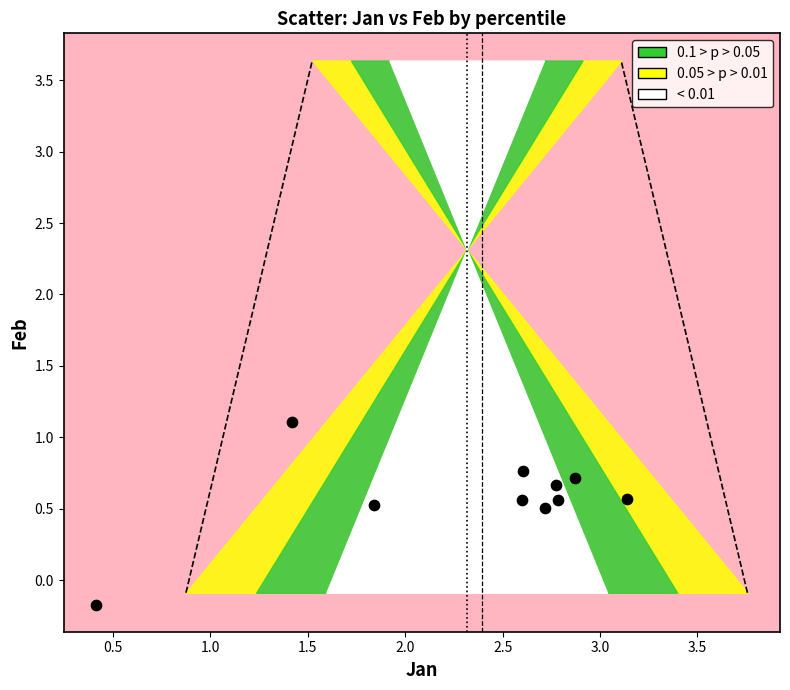

What is the average Y value?

0.6